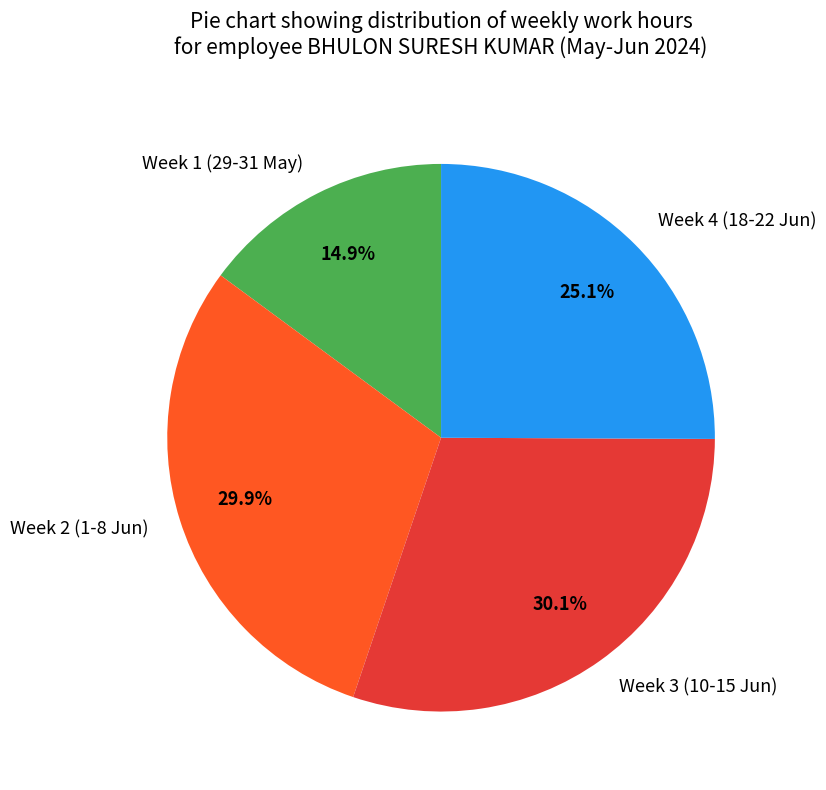

Which category has the smallest portion of the pie?

Week 1 (29-31 May)